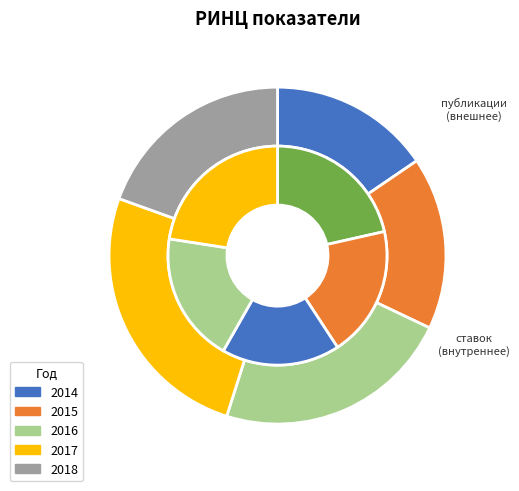

Which category has the biggest portion of the pie?

2017